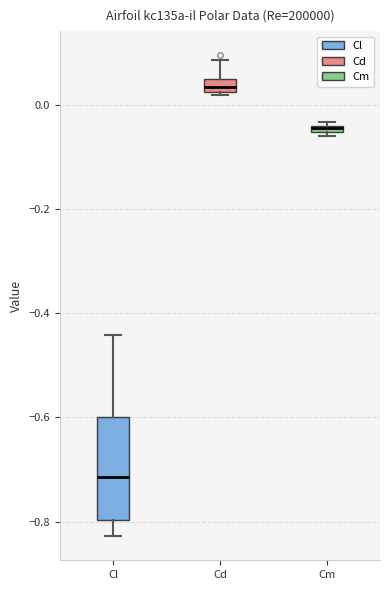

Which box has the highest median line?

Cd